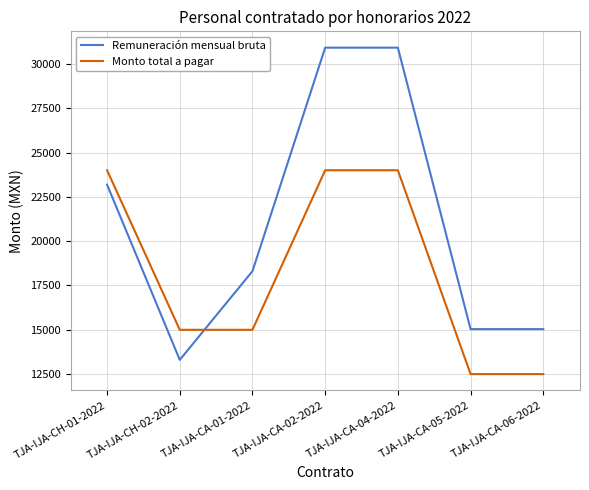

List the series in order of their overall mean, highest first.

Remuneración mensual bruta, Monto total a pagar